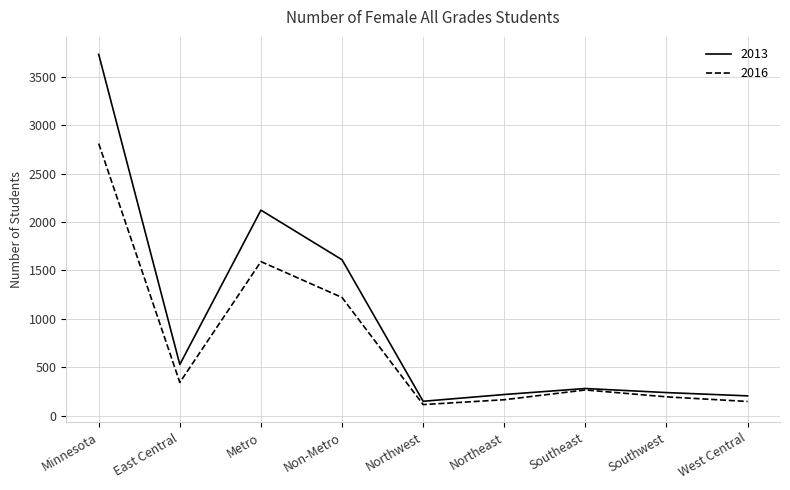

True or false: 2016 has more than 1 interior local peaks.

True